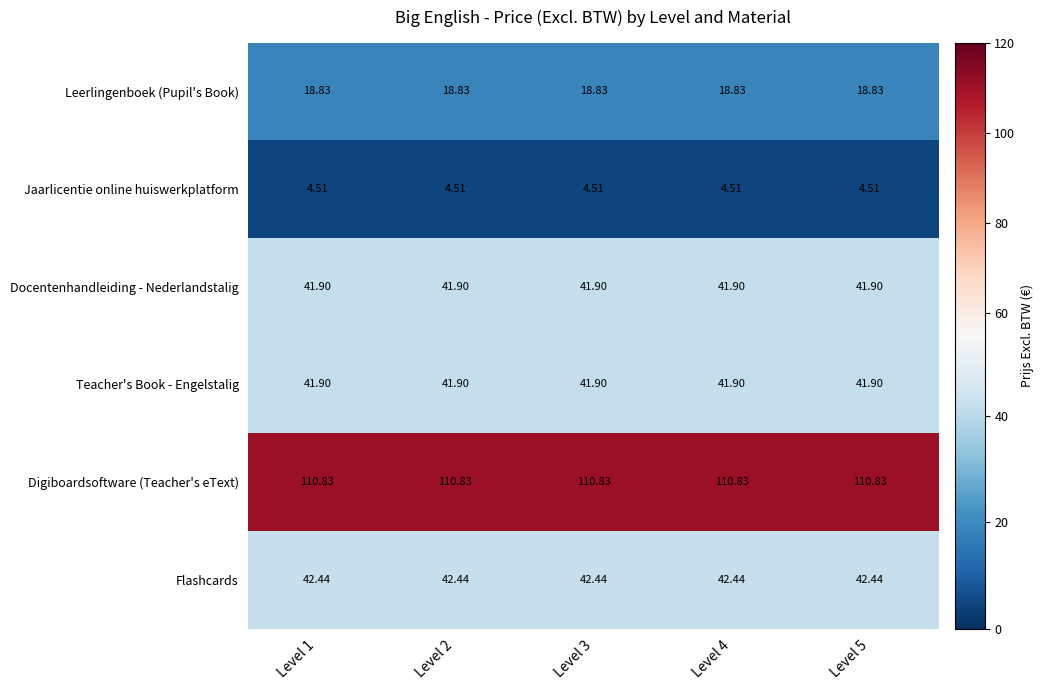

Is the value of Jaarlicentie online huiswerkplatform at Level 4 greater than the value of Leerlingenboek (Pupil's Book) at Level 3?

No